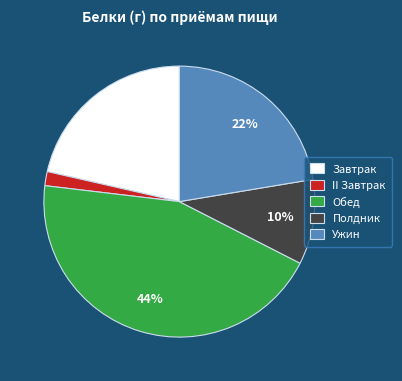

What is the ratio of the value at Завтрак to the value at Ужин?

1.0